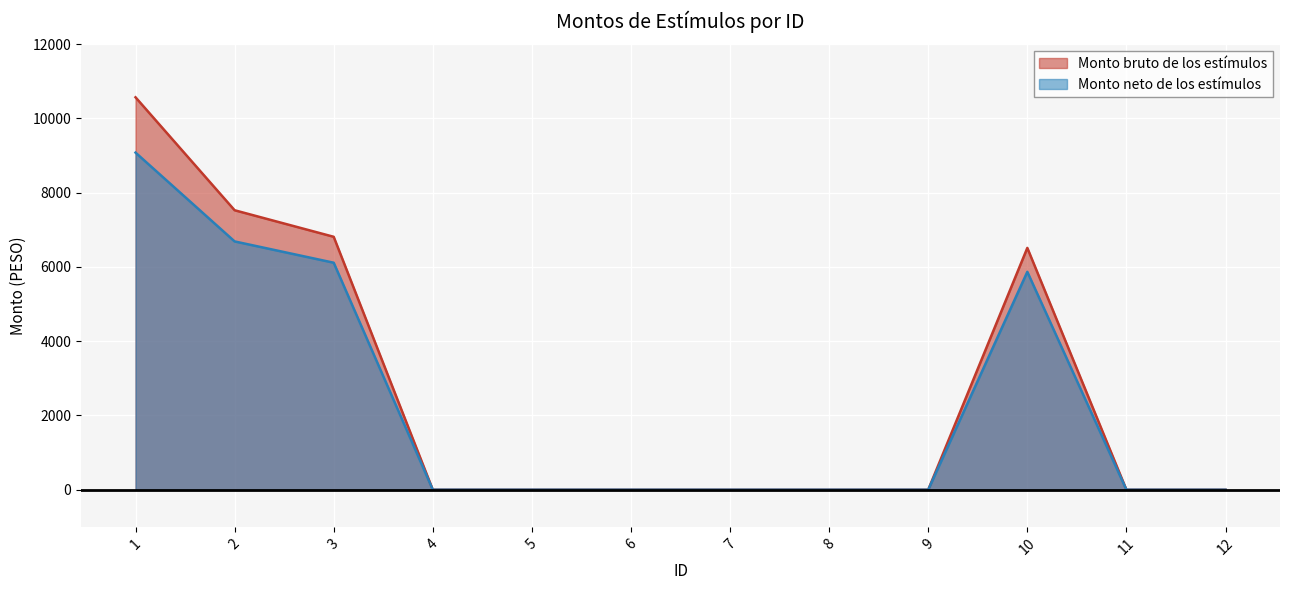

True or false: Monto neto de los estímulos has a value of 9895.5 at 10.

False